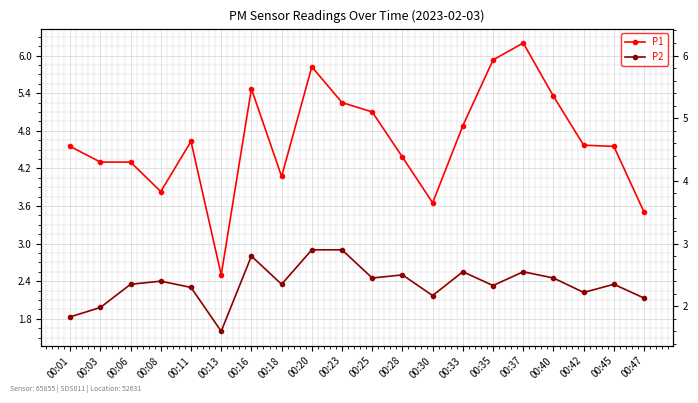

Reading left to right, what are all the values shown in this chart?

P1: 00:01=4.5	00:03=4.3	00:06=4.3	00:08=3.8	00:11=4.6	00:13=2.5	00:16=5.5	00:18=4.1	00:20=5.8	00:23=5.2	00:25=5.1	00:28=4.4	00:30=3.6	00:33=4.9	00:35=5.9	00:37=6.2	00:40=5.3	00:42=4.6	00:45=4.5	00:47=3.5
P2: 00:01=1.8	00:03=2.0	00:06=2.4	00:08=2.4	00:11=2.3	00:13=1.6	00:16=2.8	00:18=2.4	00:20=2.9	00:23=2.9	00:25=2.5	00:28=2.5	00:30=2.2	00:33=2.5	00:35=2.3	00:37=2.5	00:40=2.5	00:42=2.2	00:45=2.4	00:47=2.1